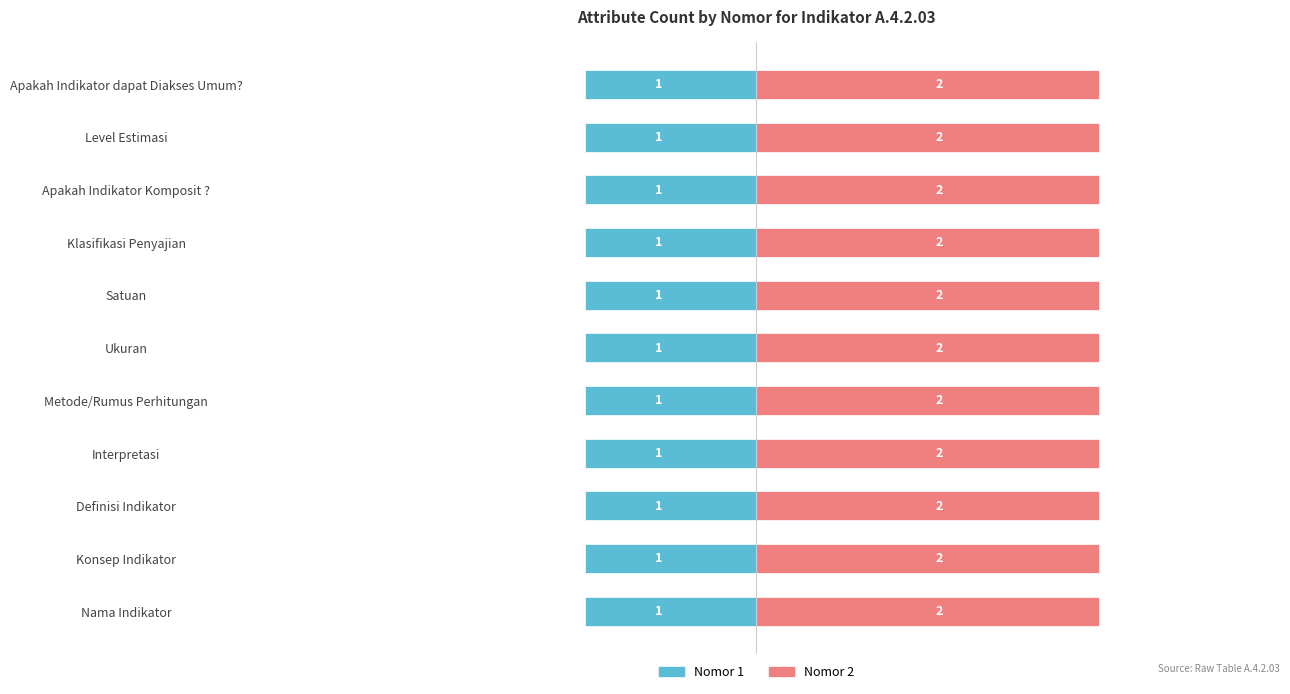

At Level Estimasi, list the series in order from smallest to largest.

Nomor 1, Nomor 2